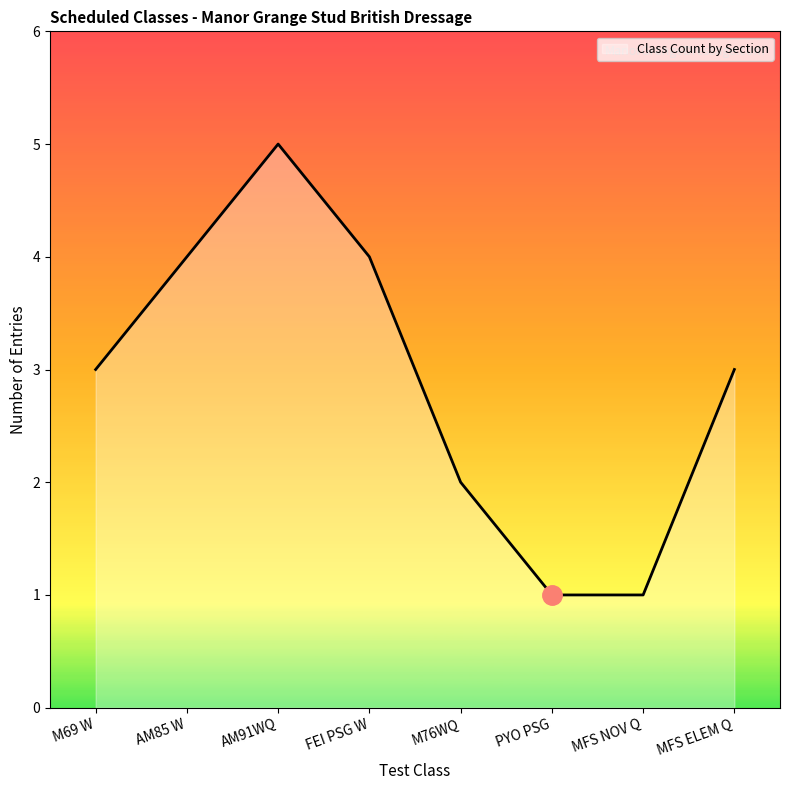

What is the greatest value displayed?

5